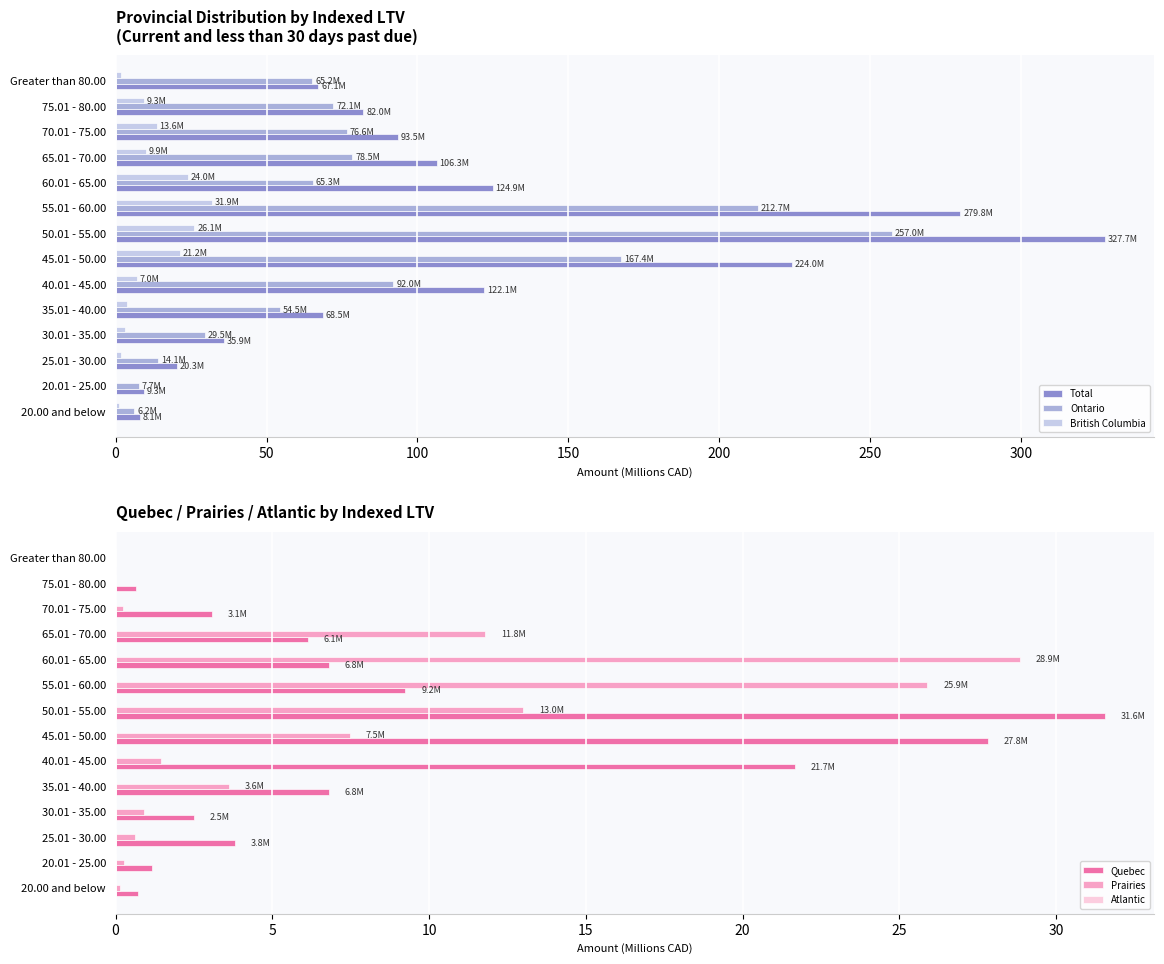

What are all the series names shown in the legend?

Total, Ontario, British Columbia, Quebec, Prairies, Atlantic